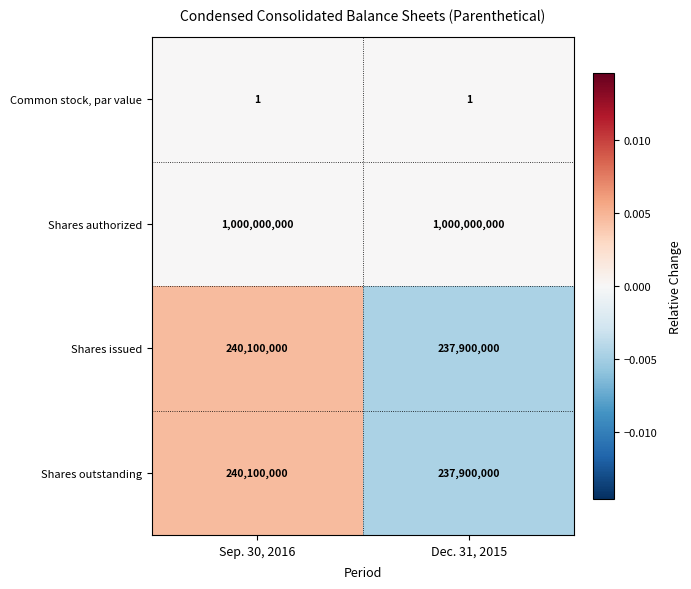

What is the spread (max minus min) of values at Sep. 30, 2016?

999999999